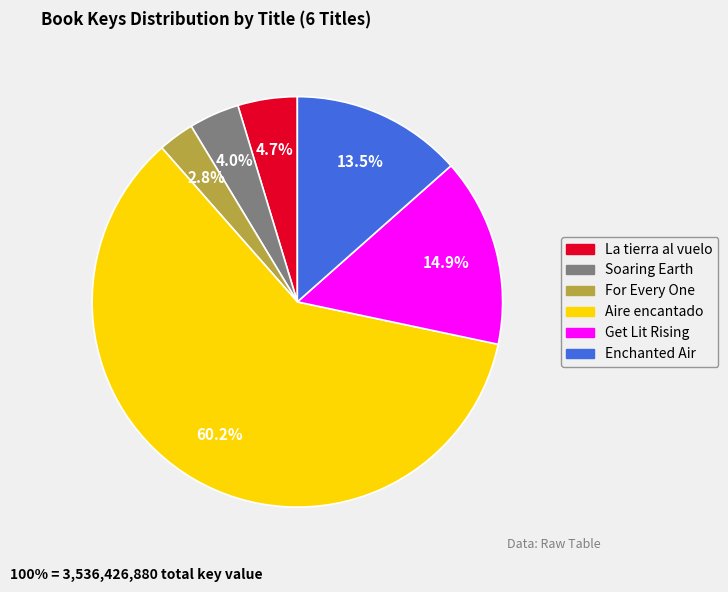

What is the ratio of the value at Soaring Earth to the value at Enchanted Air?

0.3